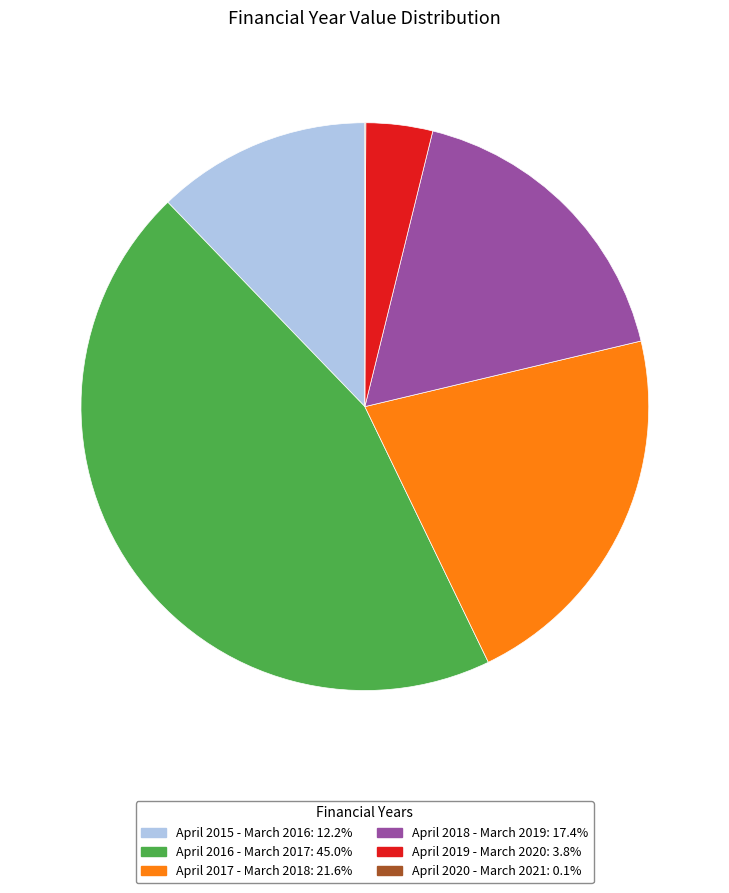

Which category has the biggest portion of the pie?

April 2016 - March 2017